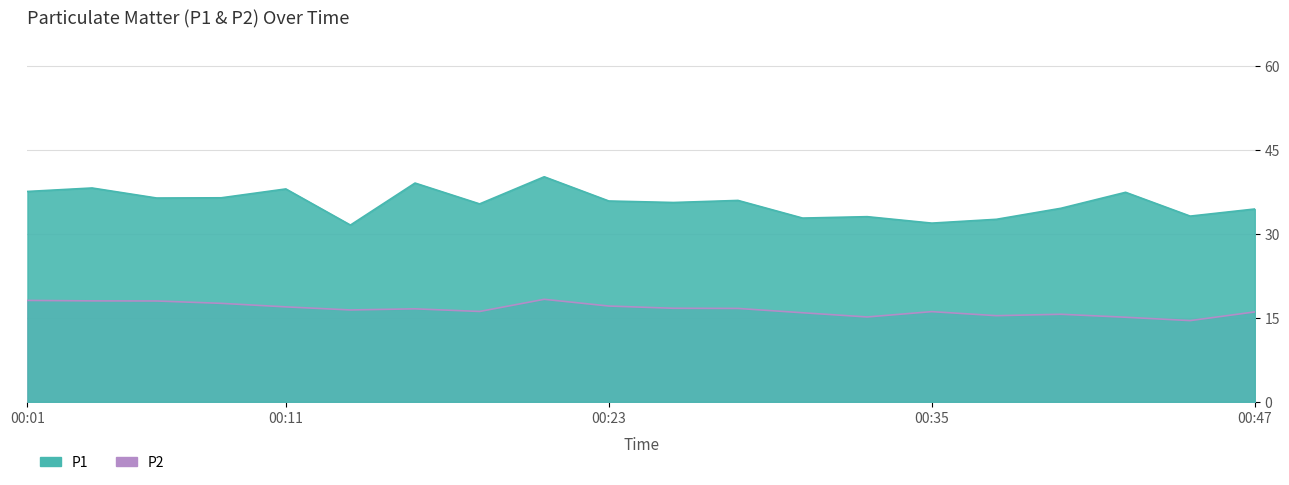

Reading left to right, transcribe all the data shown in this chart.

P1: 37.5	38.2	36.4	36.4	38.0	31.6	39.0	35.3	40.2	35.9	35.6	36.0	32.8	33.0	31.9	32.6	34.5	37.4	33.1	34.4
P2: 18.1	18.0	18.0	17.6	16.9	16.4	16.6	16.1	18.3	17.1	16.7	16.7	15.9	15.2	16.1	15.4	15.6	15.1	14.5	16.1